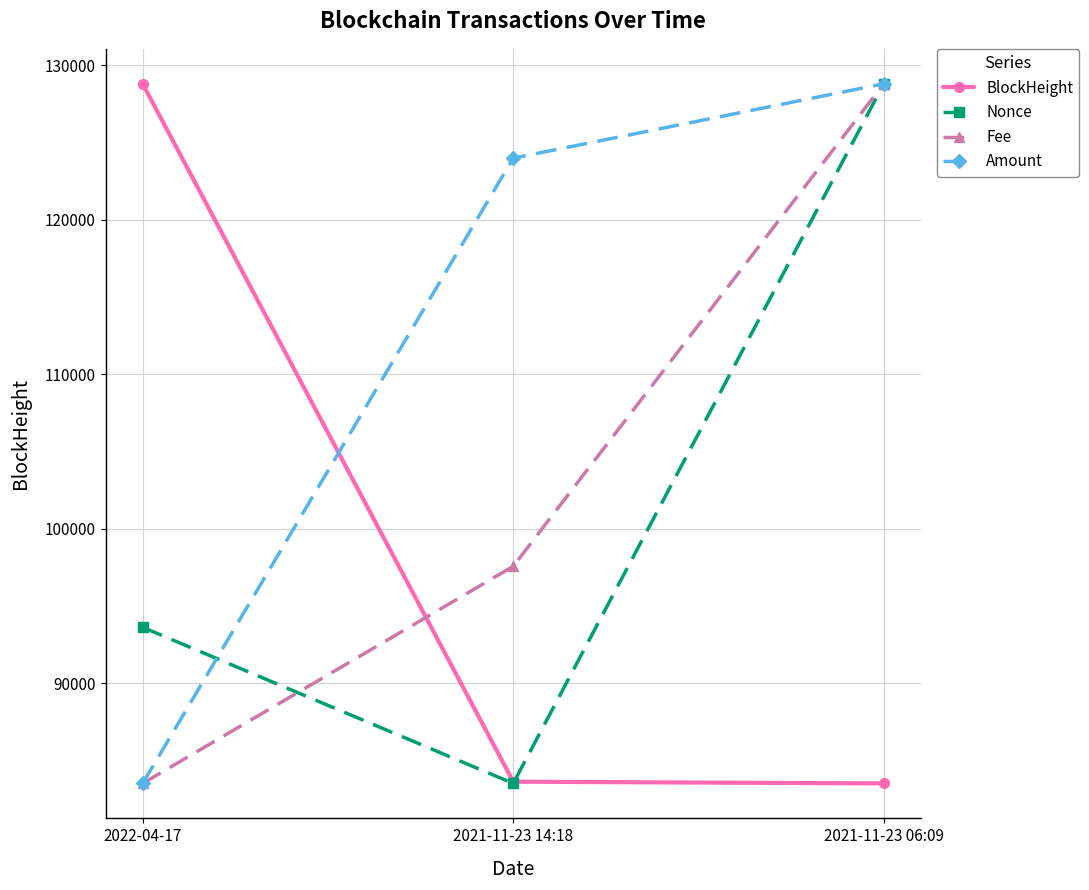

What is the approximate value of BlockHeight at 2021-11-23 14:18?

83638